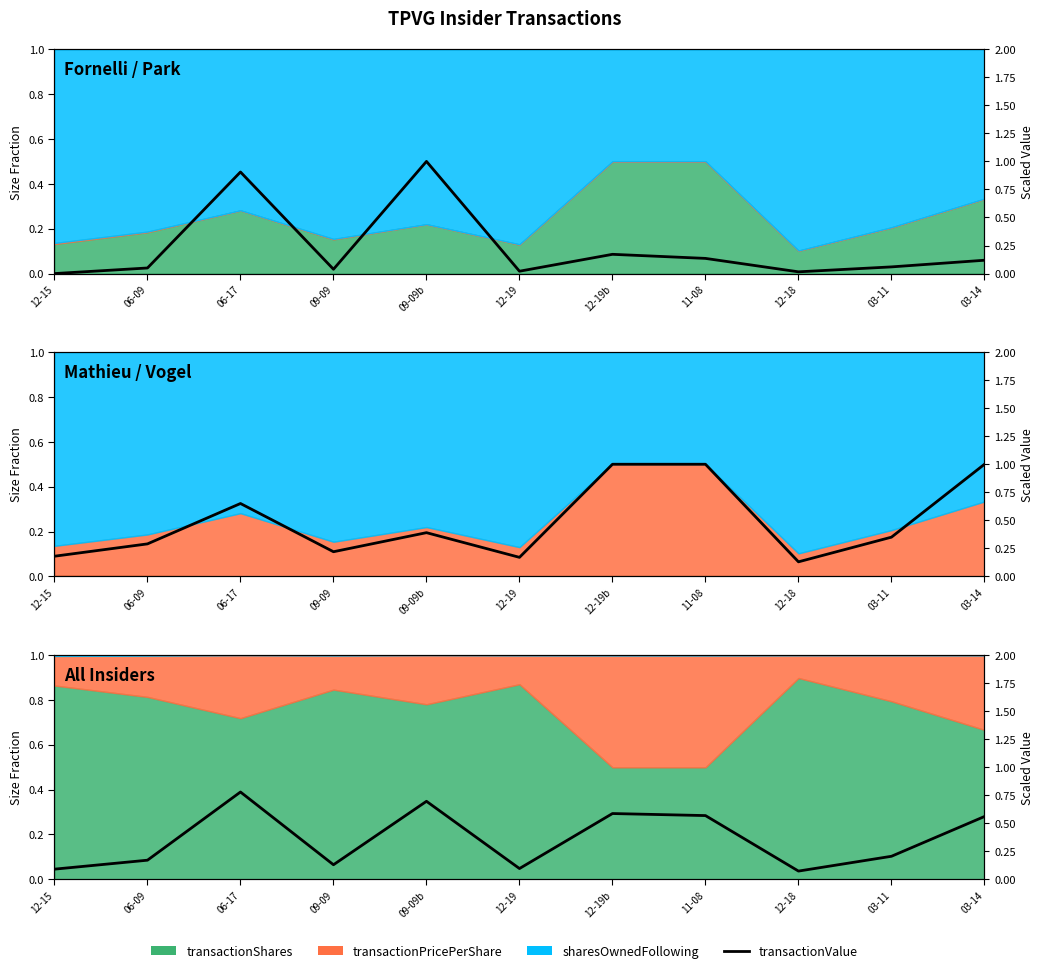

Where is the first local maximum?

06-17